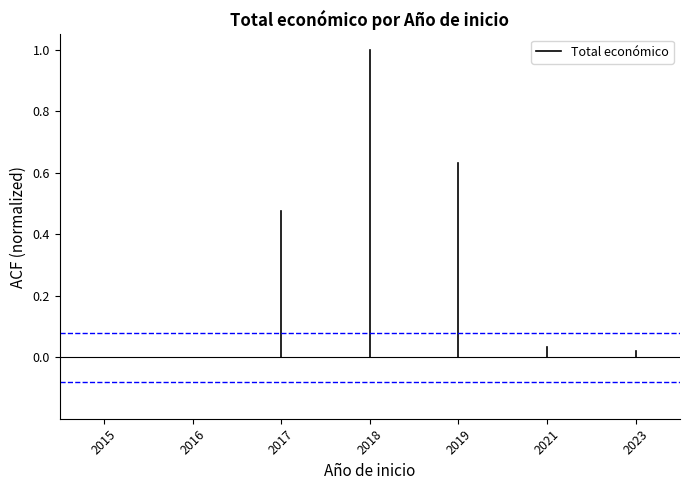

The chart shows a value of -0.0 at 2015. True or false?

False